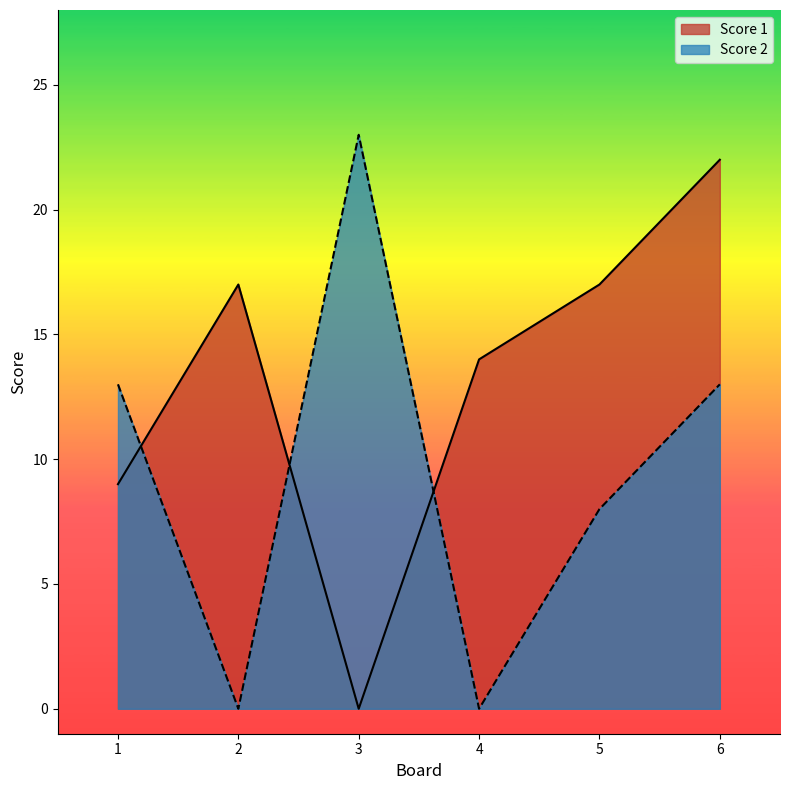

Is it true that Score 1 equals 14 at 1?

False